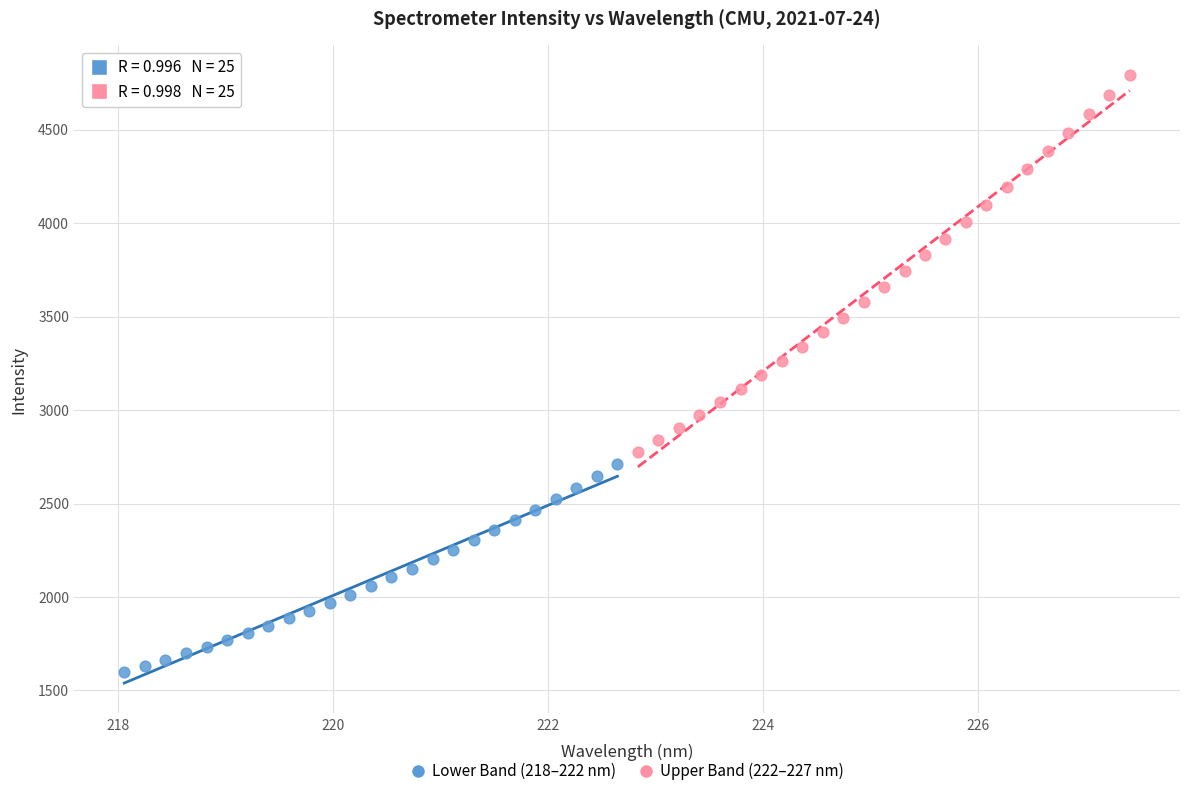

Which series reaches the maximum Y coordinate?

Upper Band (222–227 nm)